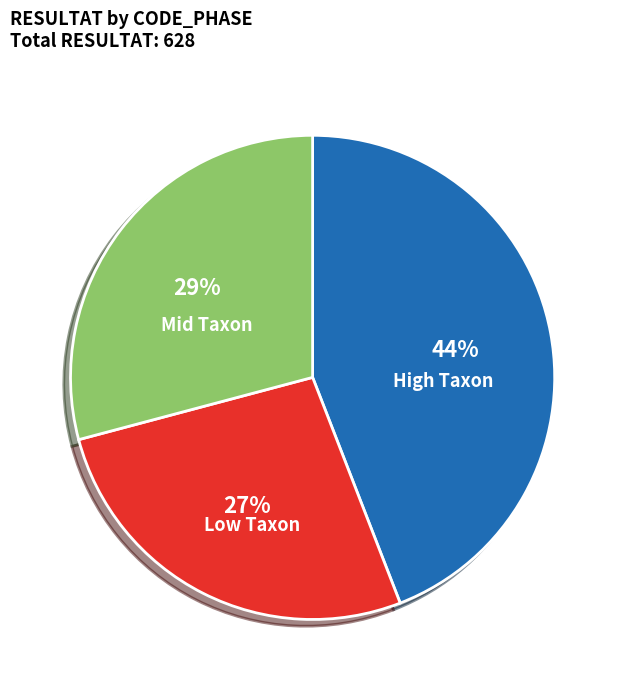

Is there any slice that represents more than half of the pie?

No